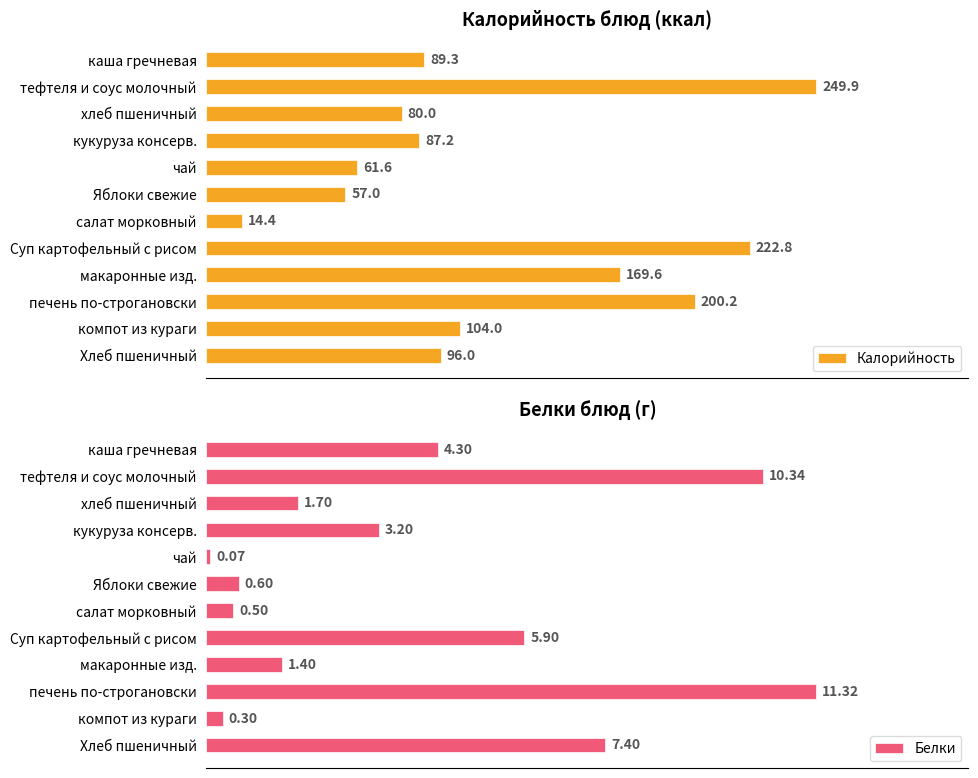

What is the maximum value for Калорийность?

249.9